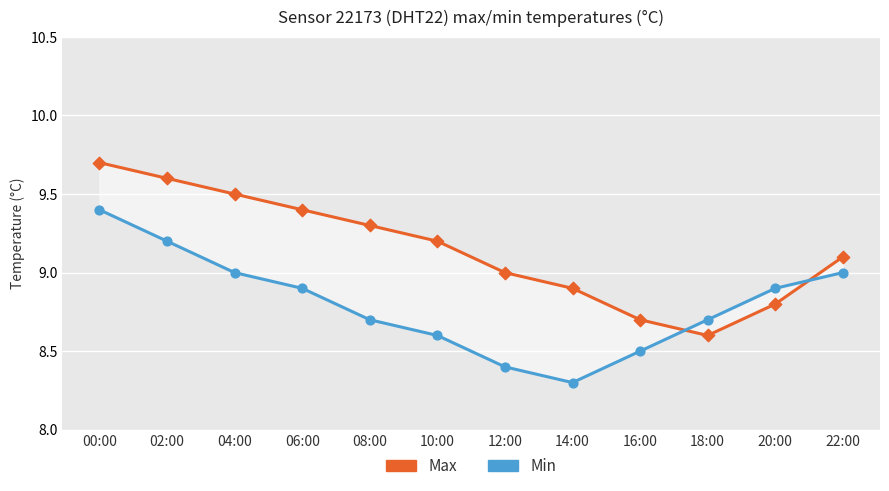

Which series has the largest Y range (max minus min)?

Max